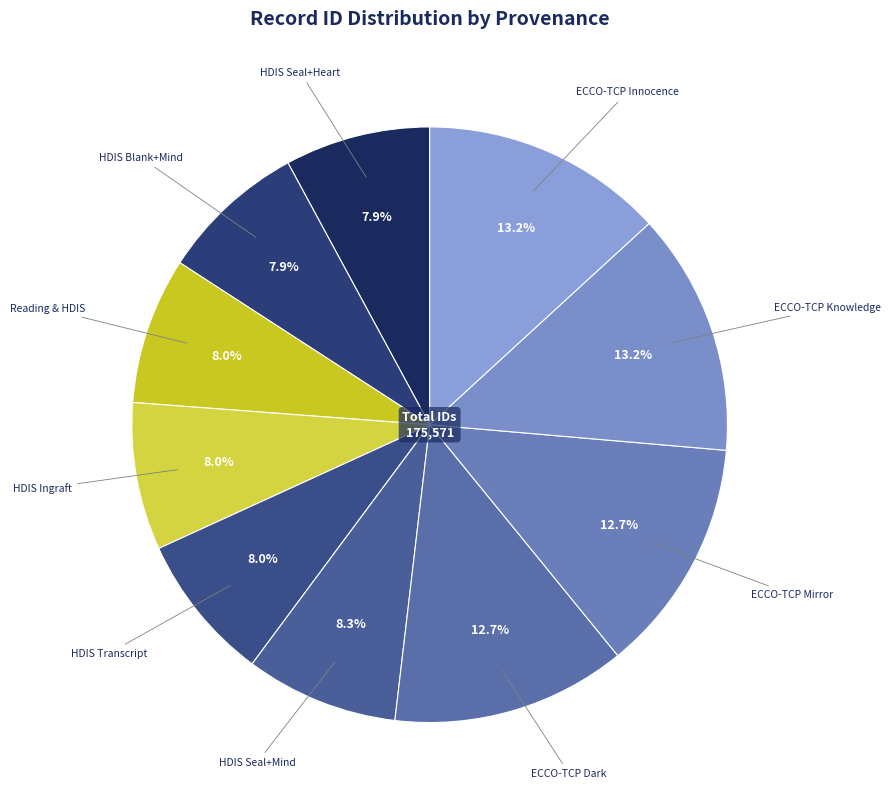

Which category has the smallest portion of the pie?

HDIS Seal+Heart